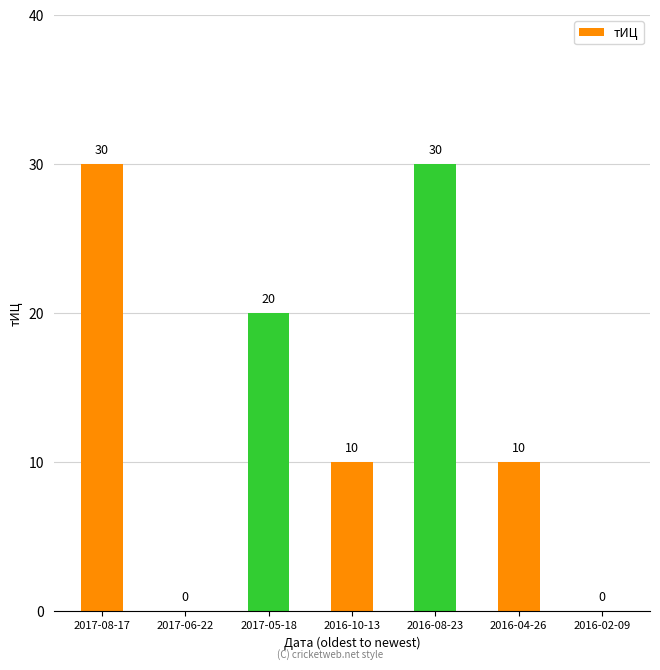

What is the greatest value displayed?

30